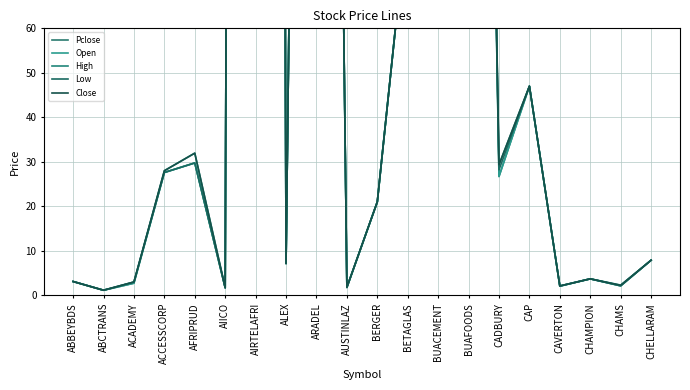

What is the average value of the Open series?

175.3